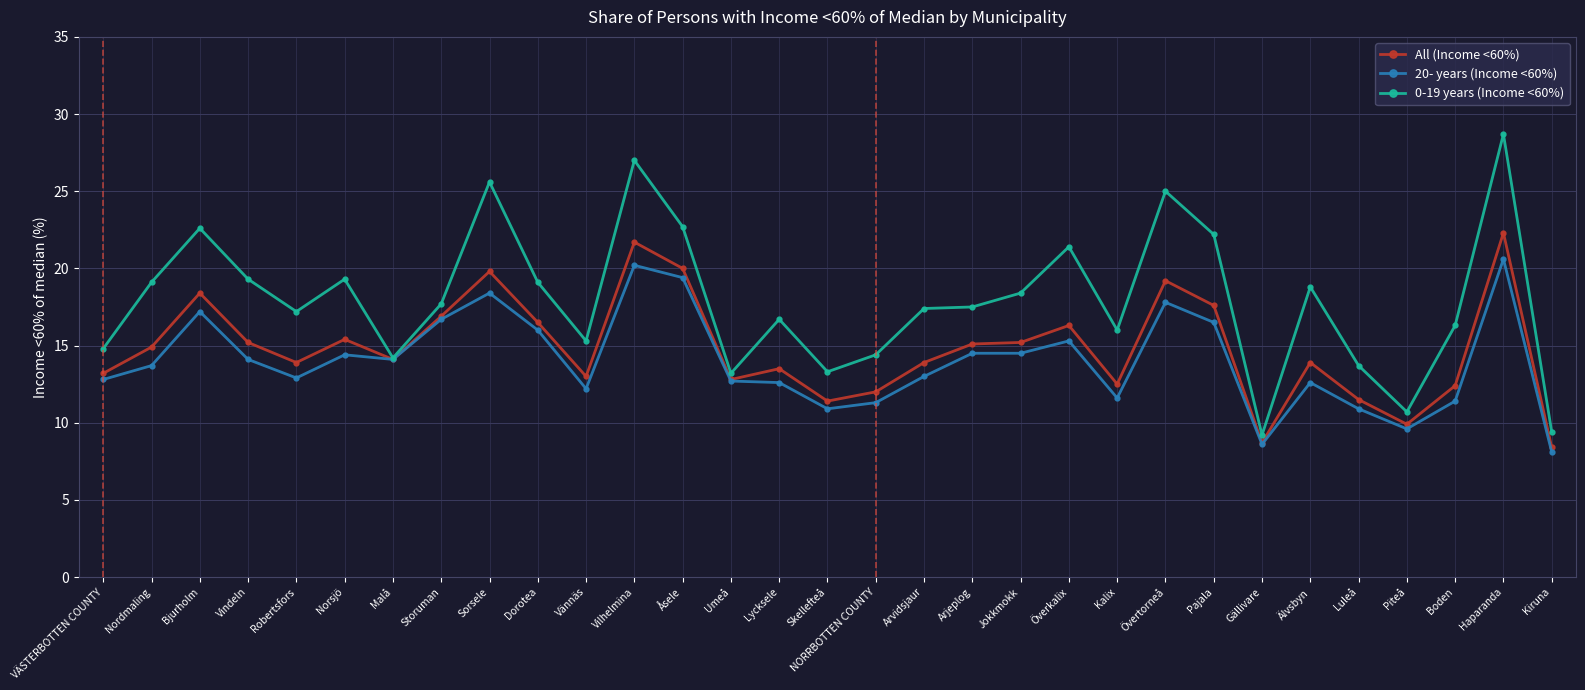

Where is the first local minimum for All (Income <60%)?

Robertsfors